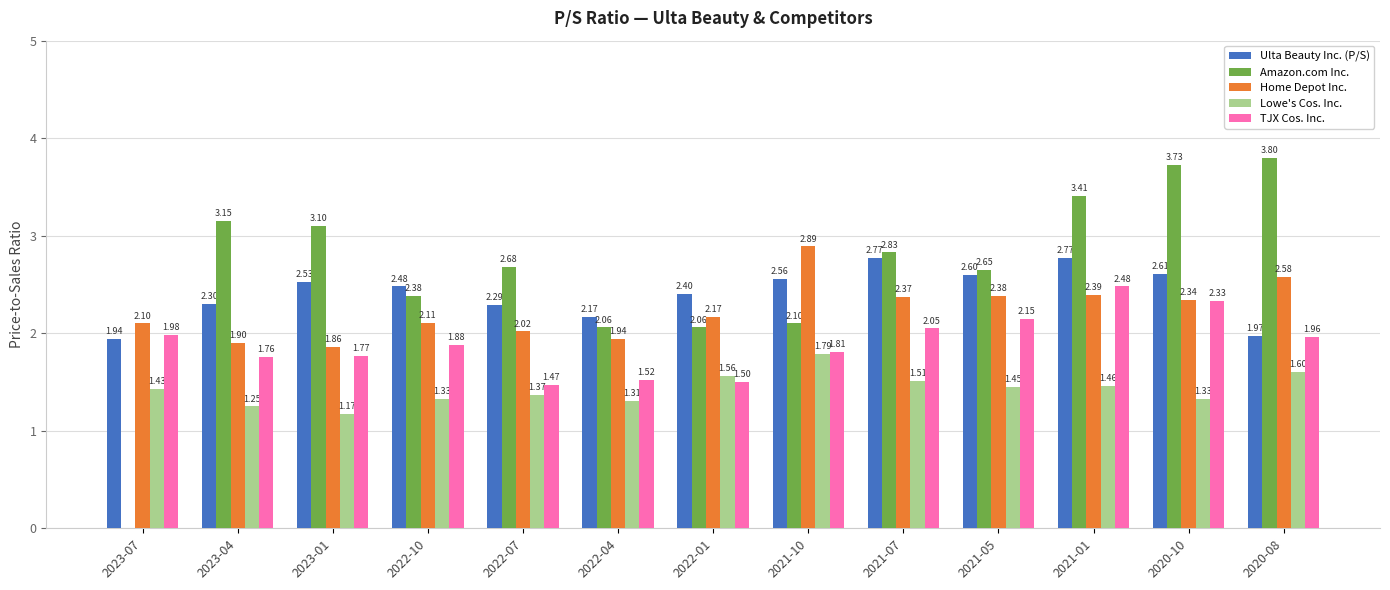

What is the spread (max minus min) of values at 2023-04?

1.9